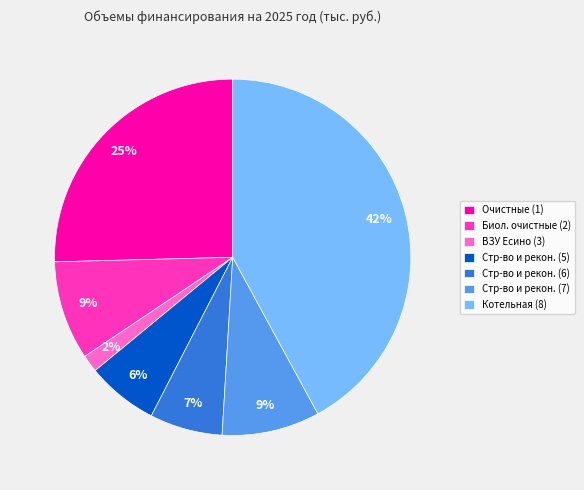

Does any single category account for the majority?

No